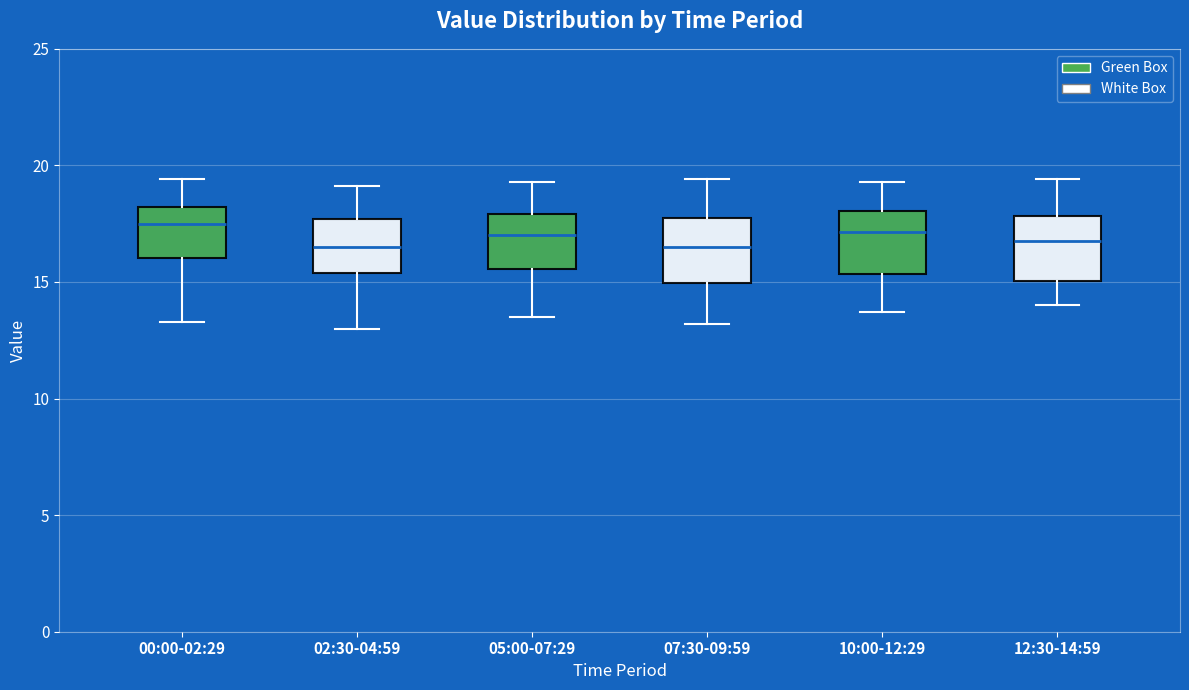

Where does the upper whisker of the box for 07:30-09:59 end on the y-axis? The values are not printed on the chart, so give them approximately, as read against the axis.

19.5